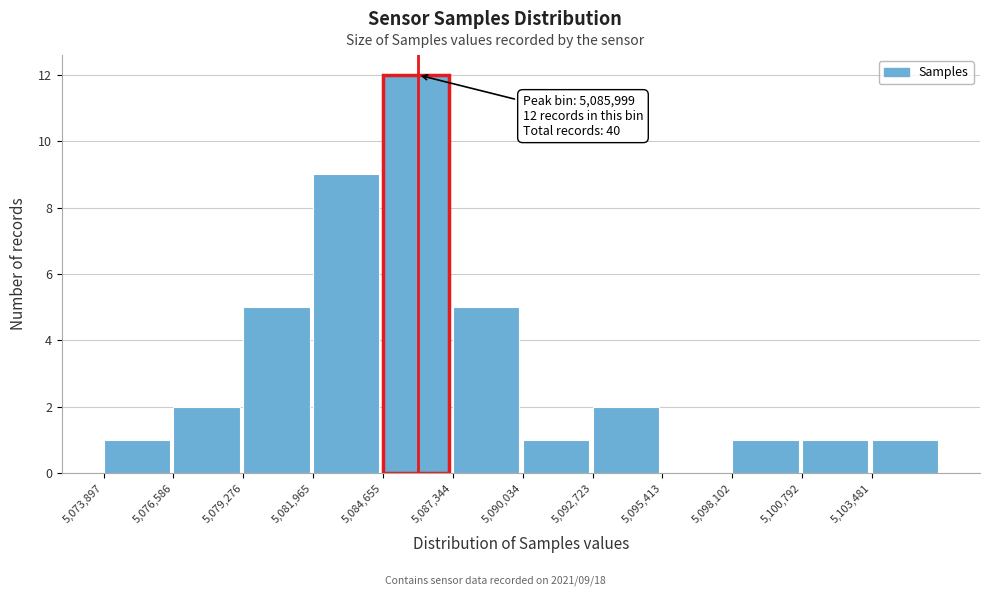

Over which range of the x-axis is the bar tallest?

5084500 to 5087500